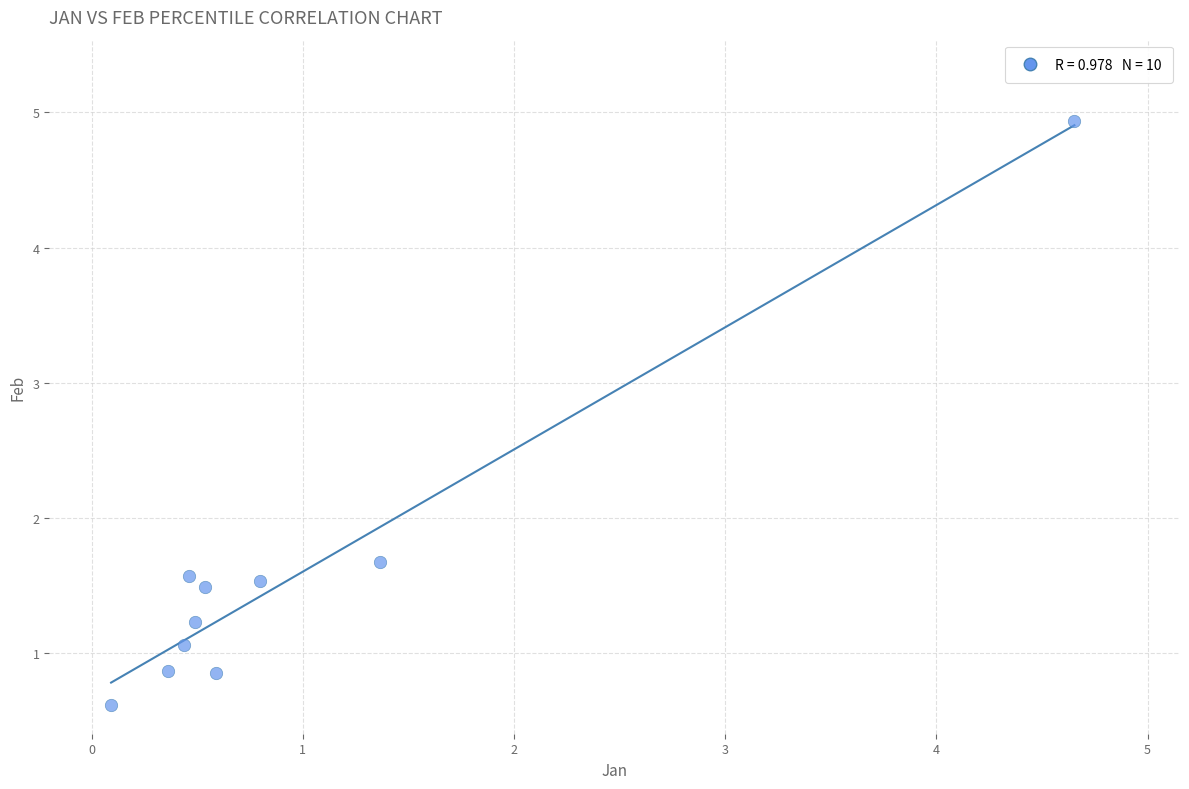

What is the range of Y values (max minus min)?

4.3